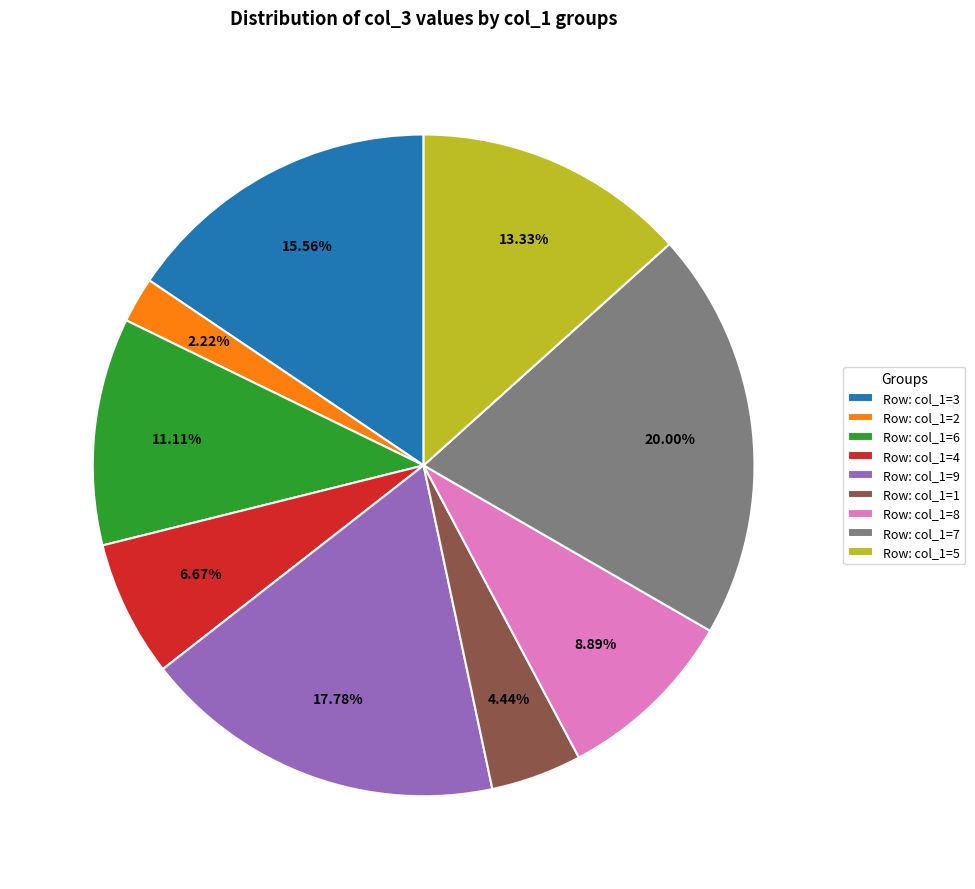

To the nearest percent, what is the difference between the largest and smallest slice percentages?

18%